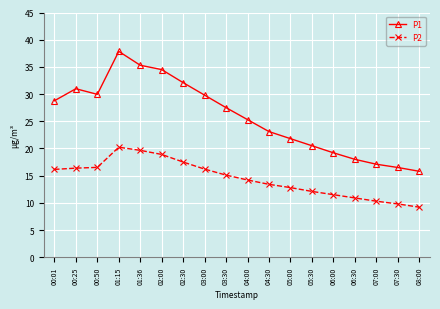

What is the difference between the P1 values at 00:25 and 05:30?

10.5